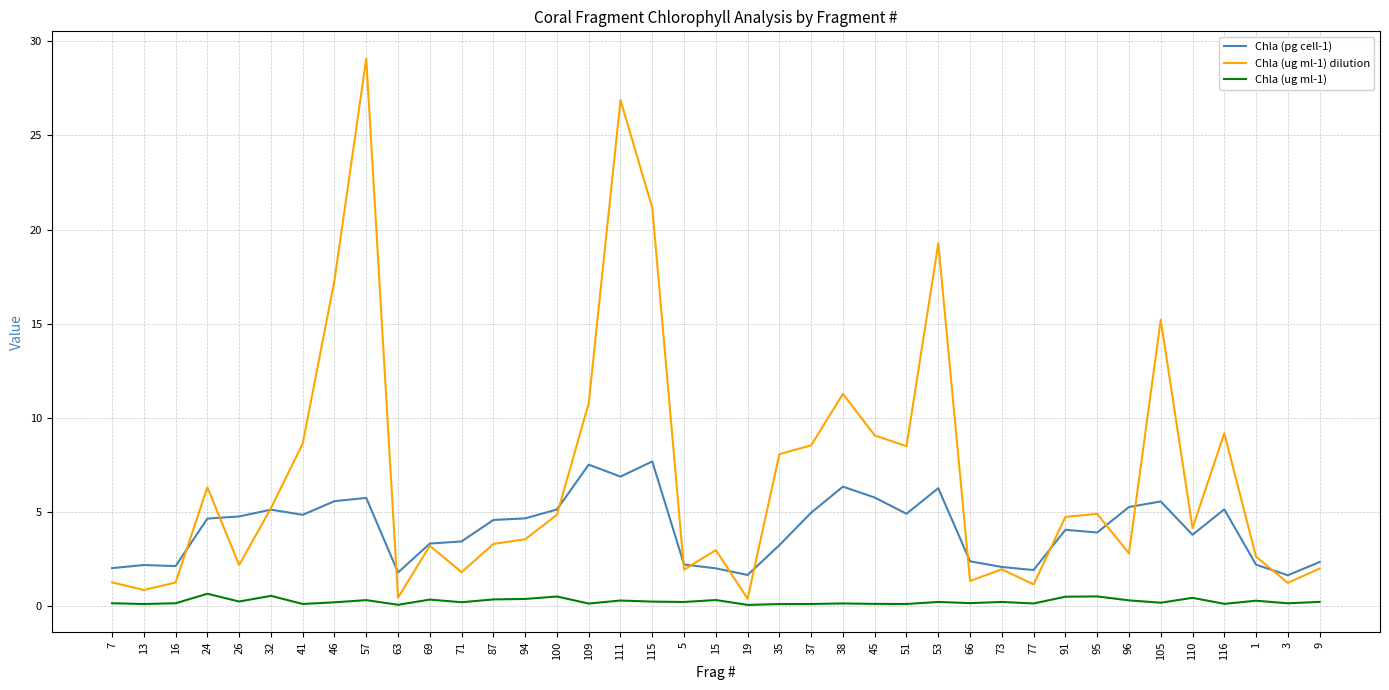

What is the difference between the highest and lowest values at 46?

17.1